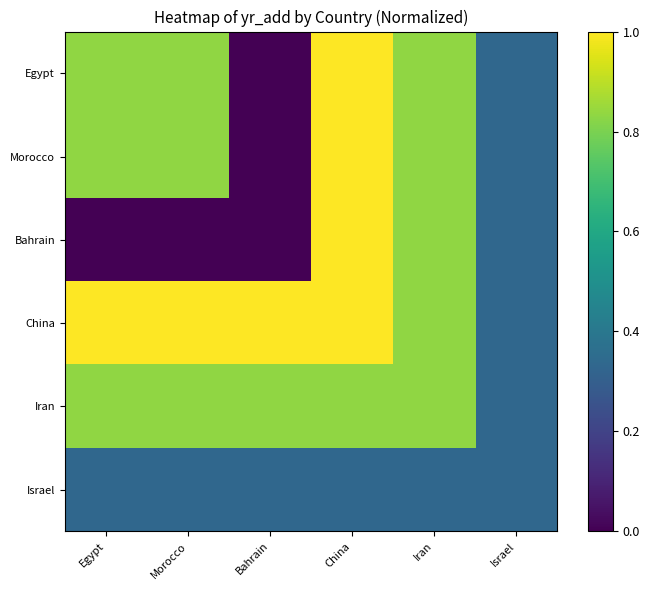

Is the value of Morocco at Bahrain greater than the value of Israel at Israel?

No